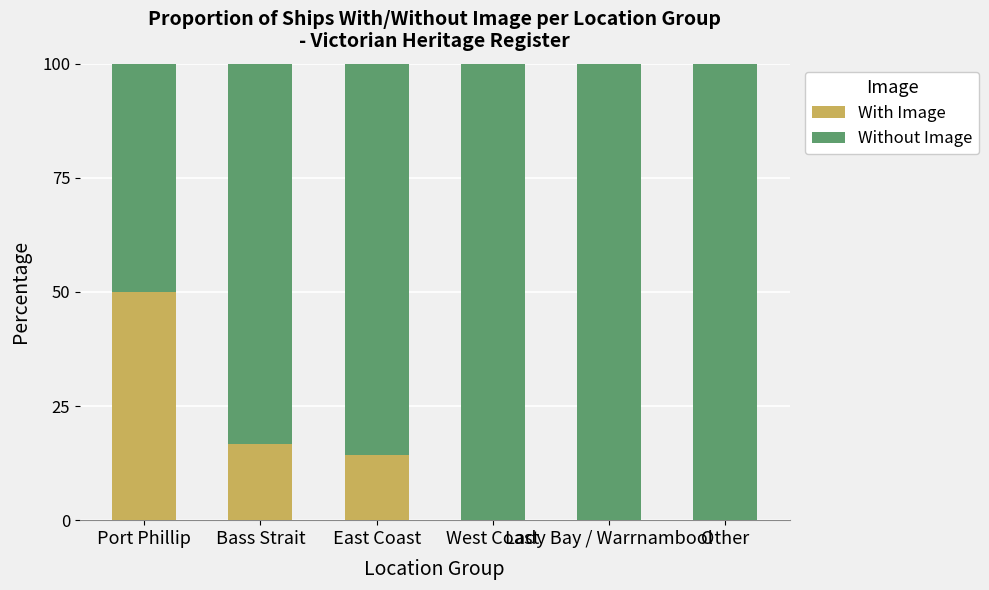

Are the bars grouped side by side (vs. stacked)?

No